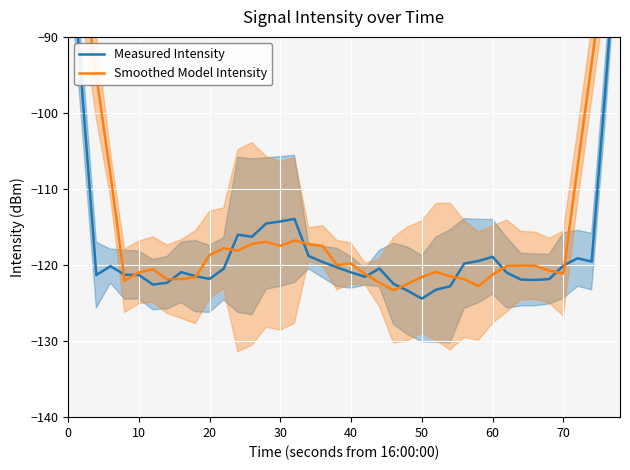

Rank the series by their average value, from highest to lowest.

Smoothed Model Intensity, Measured Intensity